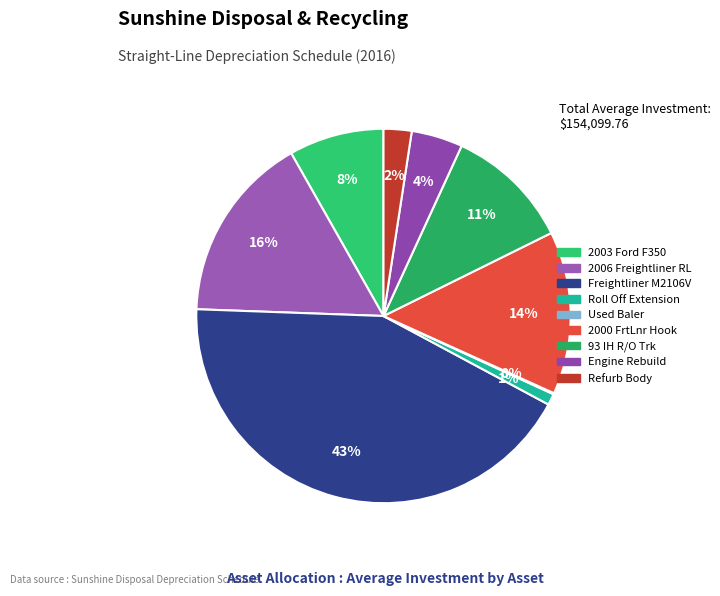

To the nearest percent, what is the average slice percentage?

11%